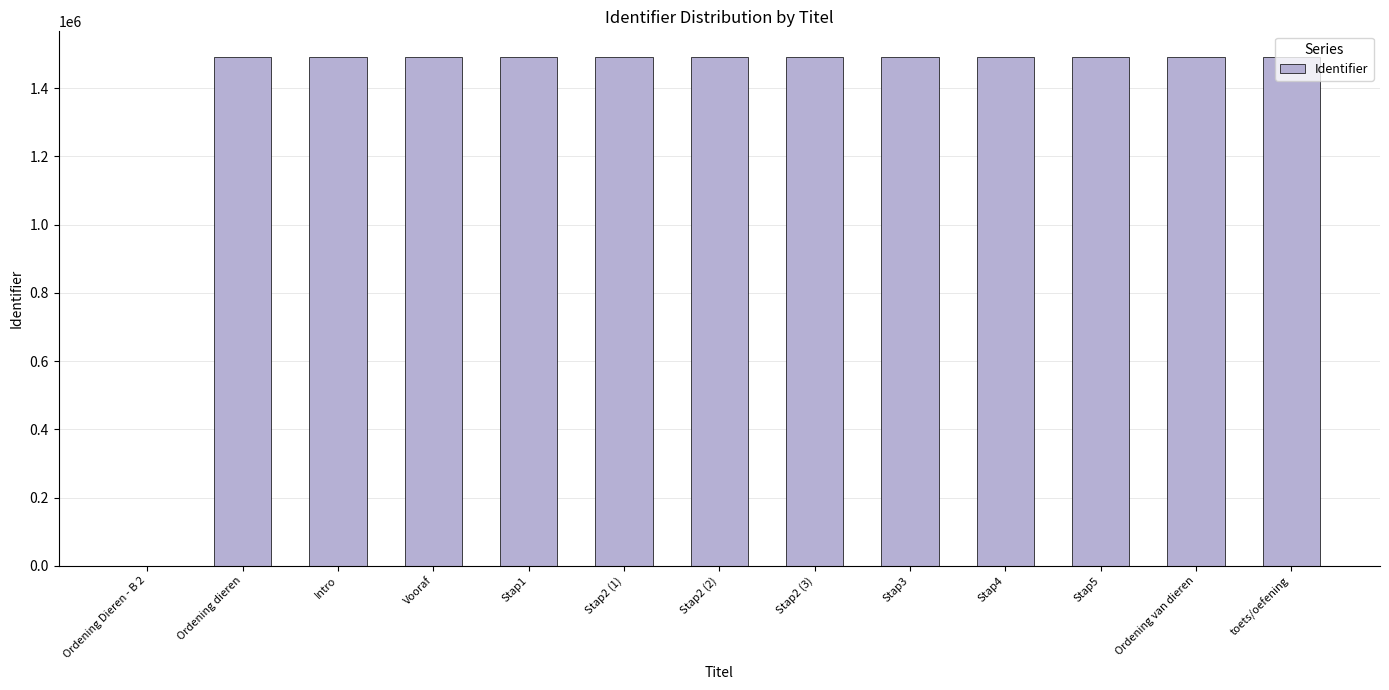

What is the greatest value displayed?

1492182